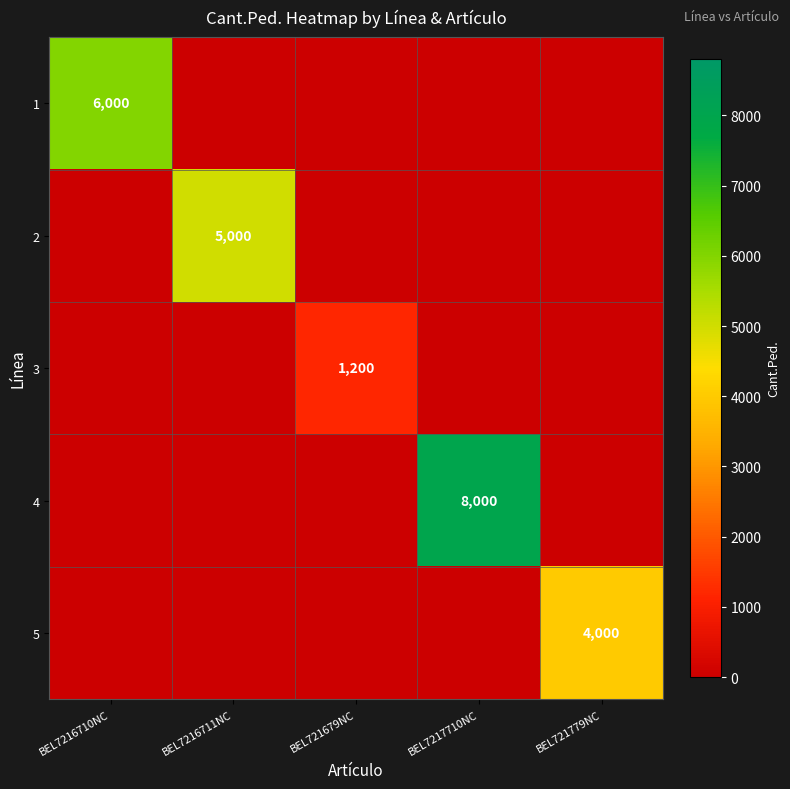

At BEL7216710NC, list the series in order from smallest to largest.

2, 3, 4, 5, 1